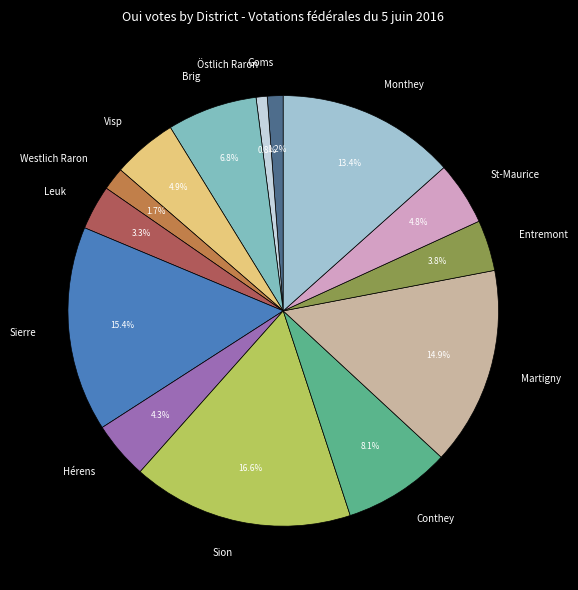

Does any single category account for the majority?

No